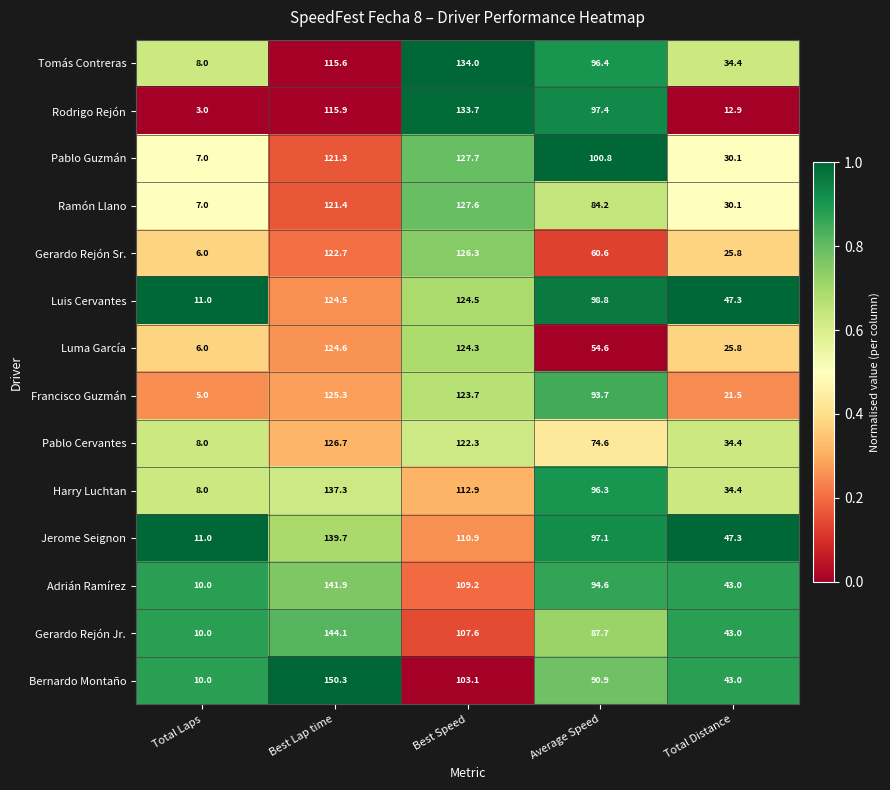

What is the difference between the second highest and second lowest values in the Harry Luchtan series?

78.5